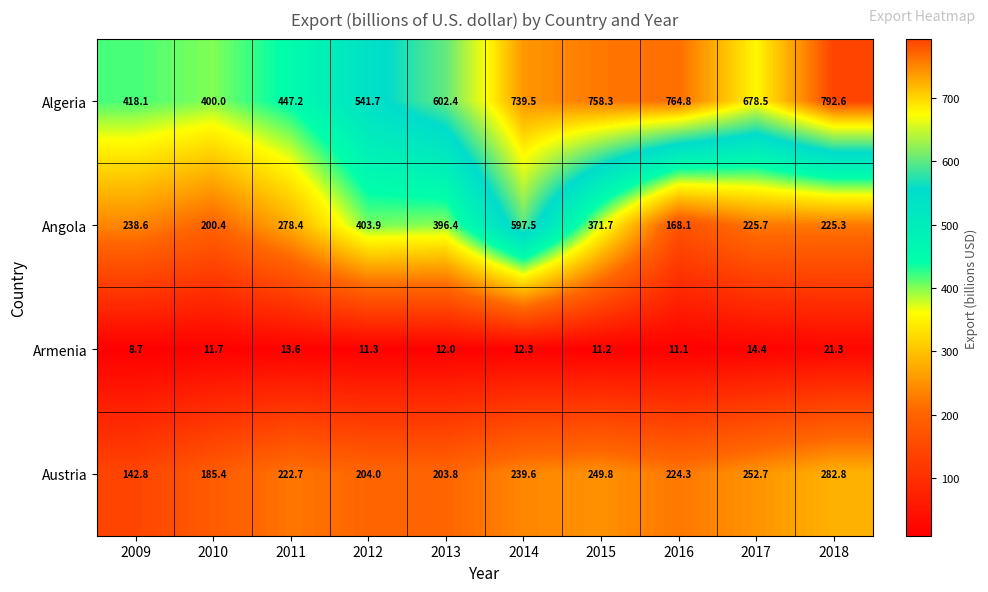

Which category has the lowest value across all series?

2009